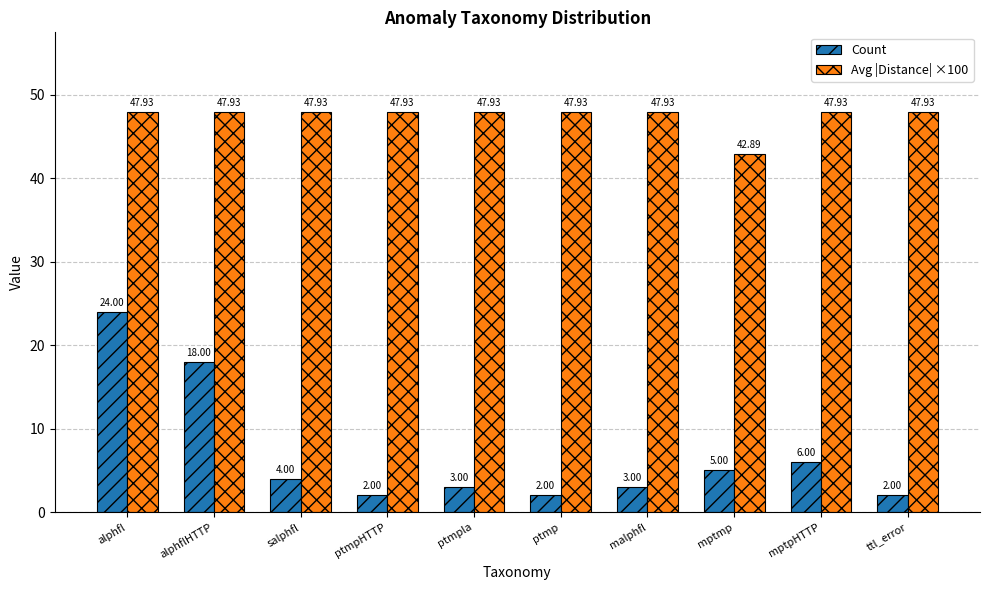

Reading left to right, list all the values displayed in this chart.

Count: 24.0	18.0	4.0	2.0	3.0	2.0	3.0	5.0	6.0	2.0
Avg |Distance| ×100: 47.9	47.9	47.9	47.9	47.9	47.9	47.9	42.9	47.9	47.9